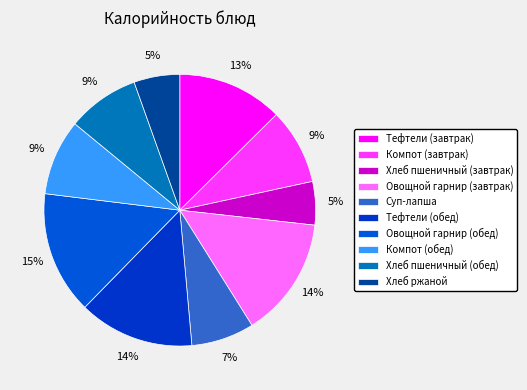

Which has a higher value, Хлеб ржаной or Овощной гарнир (завтрак)?

Овощной гарнир (завтрак)